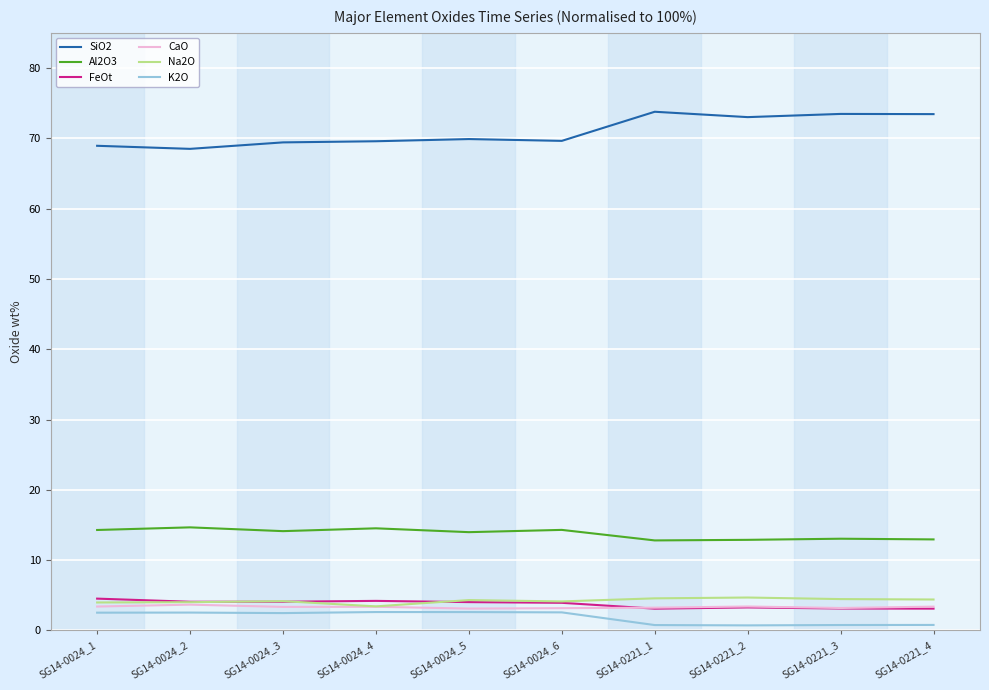

At how many categories does at least one series exceed 4?

10